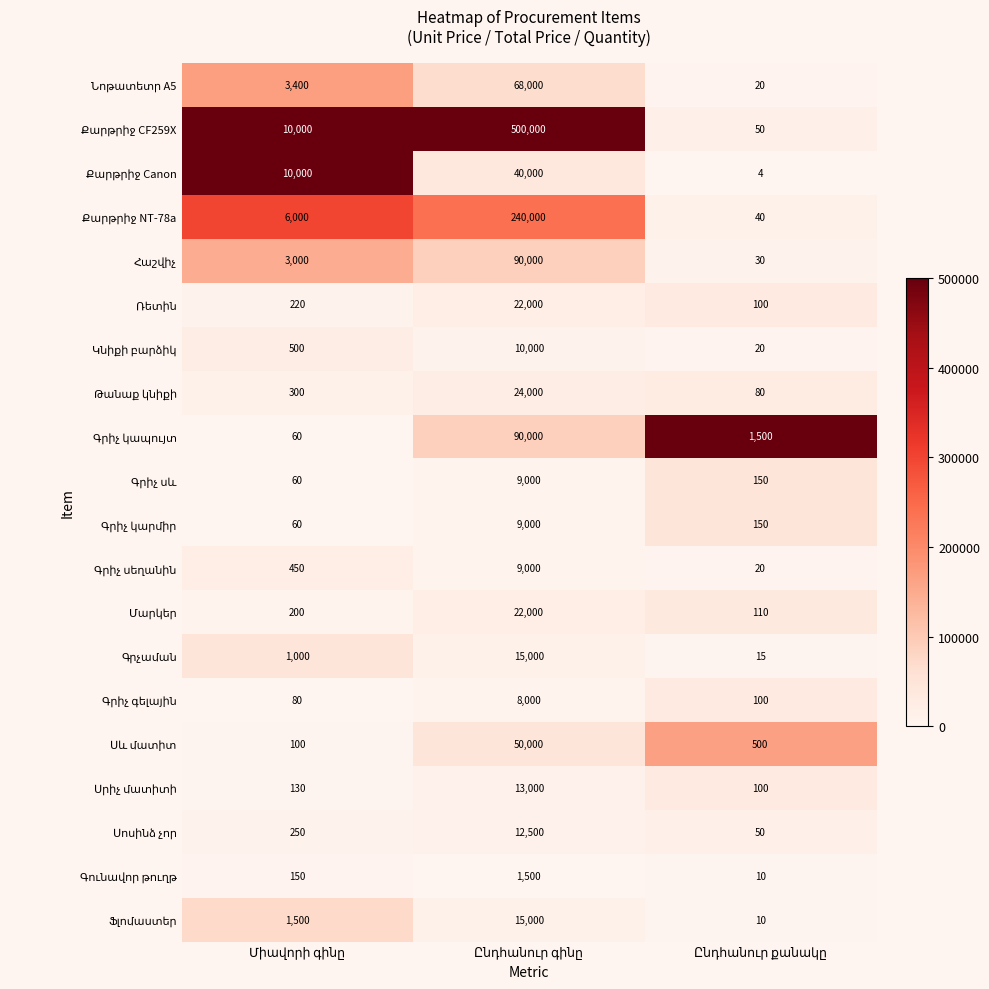

What is the smallest value displayed?

4